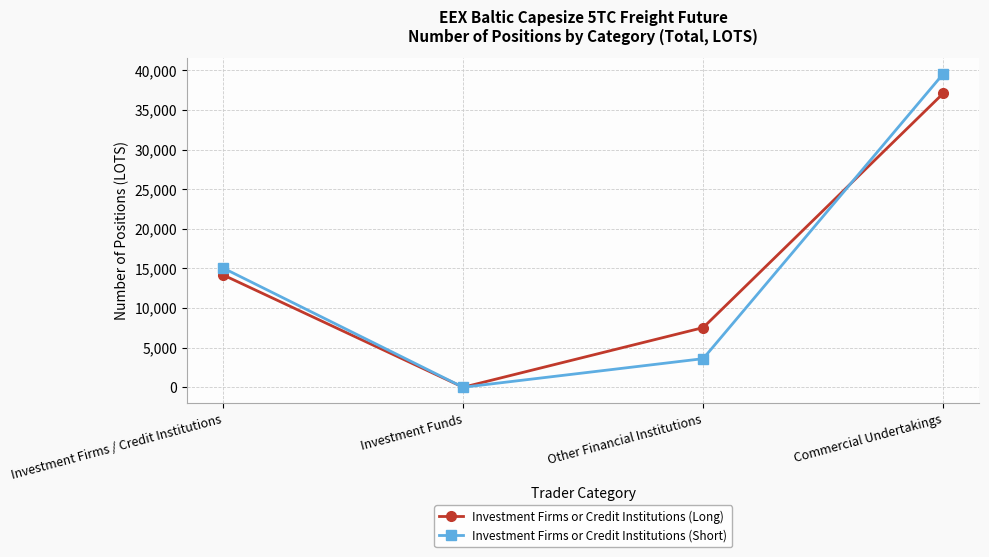

List the series in order of their peak value, highest first.

Investment Firms or Credit Institutions (Short), Investment Firms or Credit Institutions (Long)